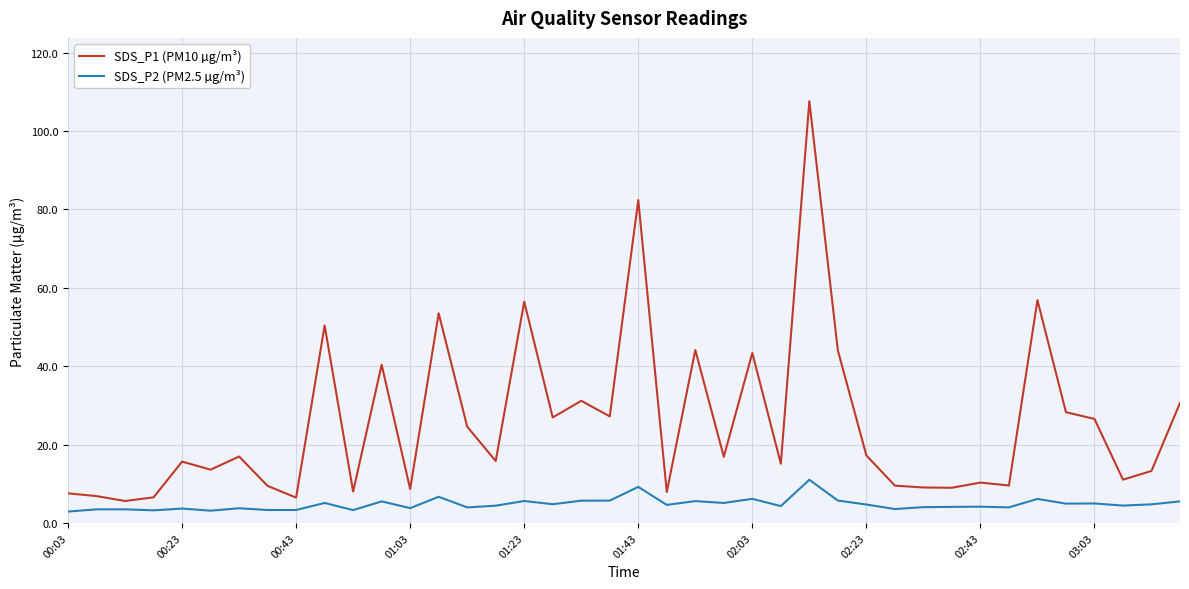

Which series has the largest range (max minus min)?

SDS_P1 (PM10 µg/m³)